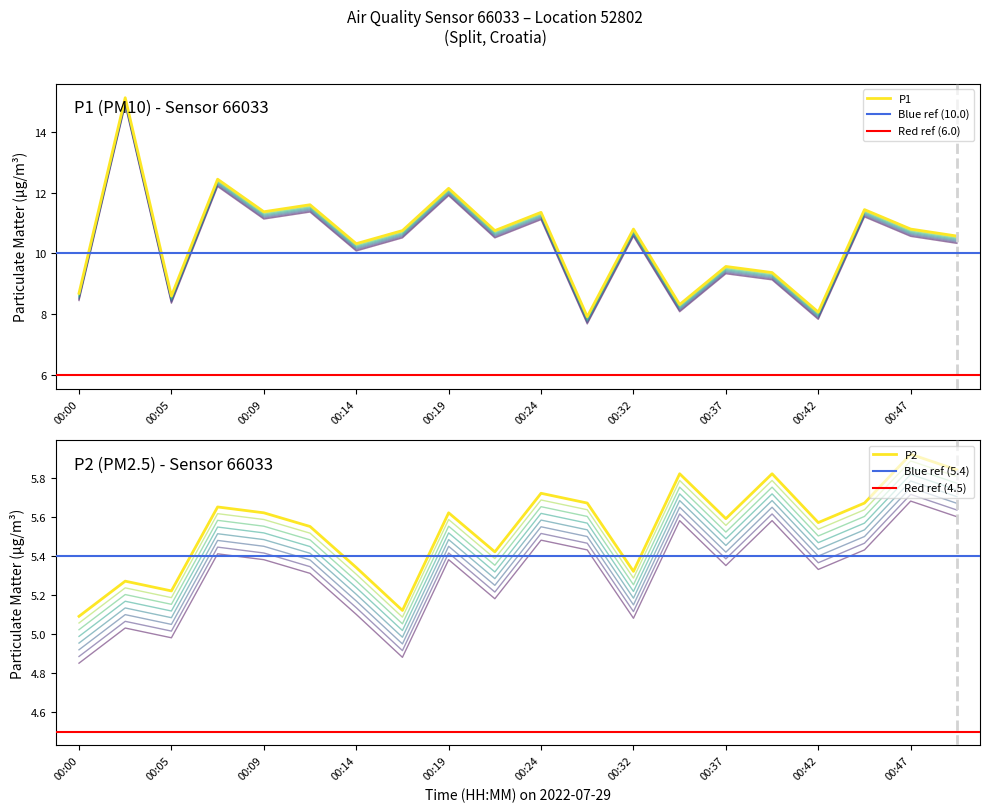

What are all the series names shown in the legend?

P1, P2